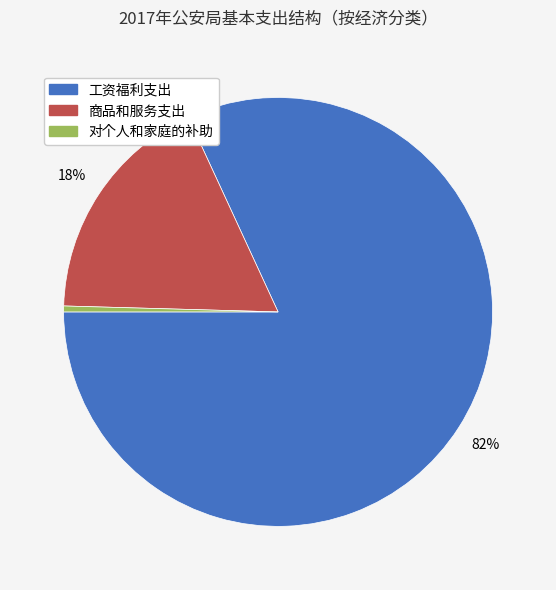

The 对个人和家庭的补助 slice represents 13% of the pie. True or false?

False